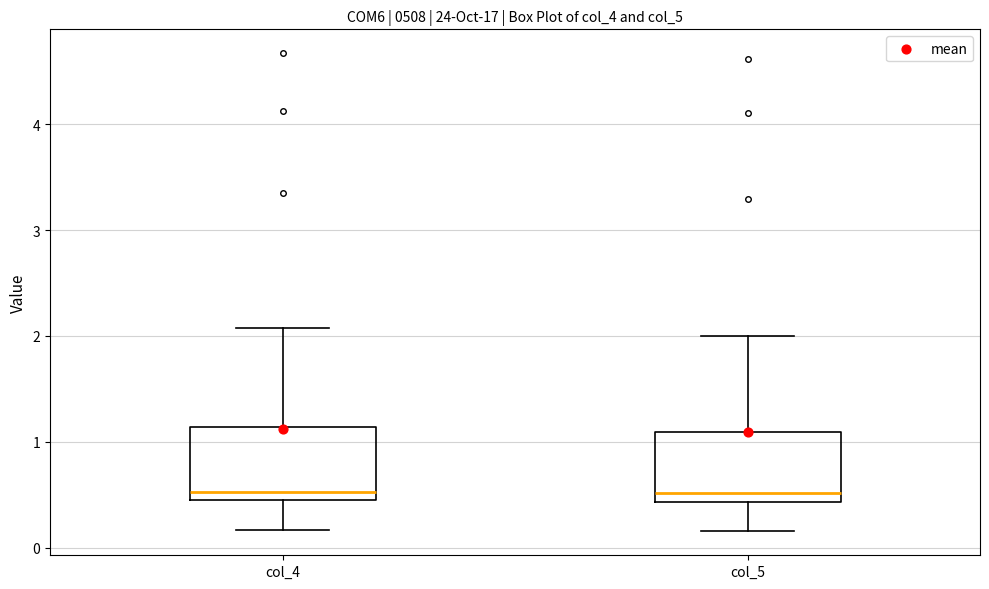

Where does the upper whisker of the box for col_4 end on the y-axis? The values are not printed on the chart, so give them approximately, as read against the axis.

2.1